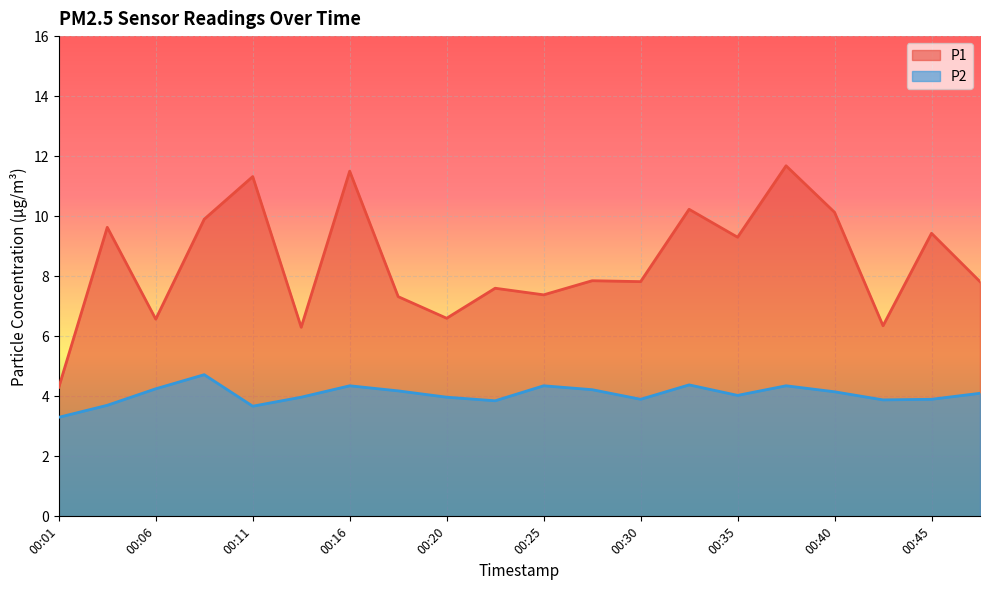

True or false: P2 and P1 intersect in this chart.

False